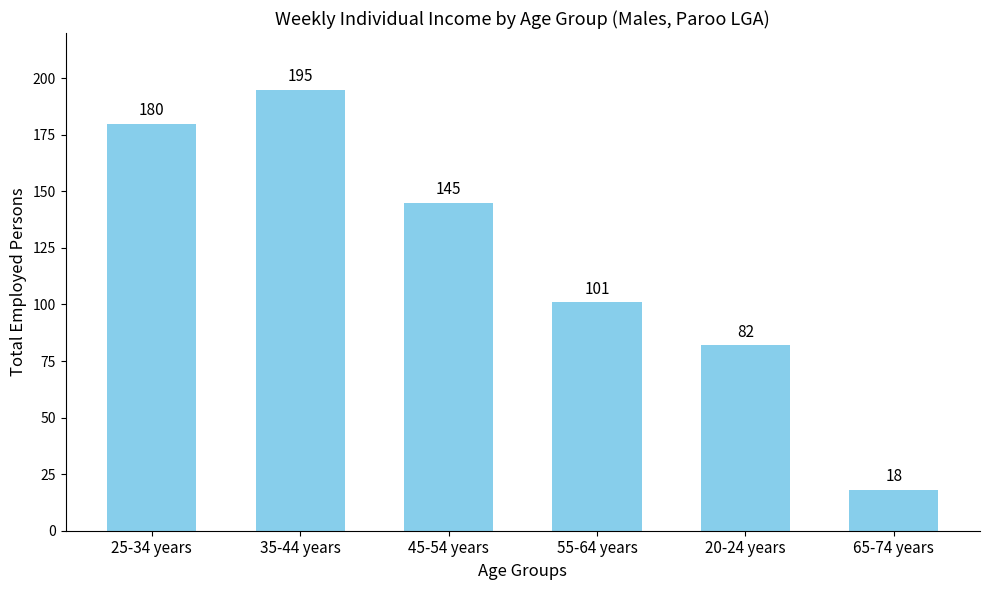

Are the bars grouped side by side (vs. stacked)?

No